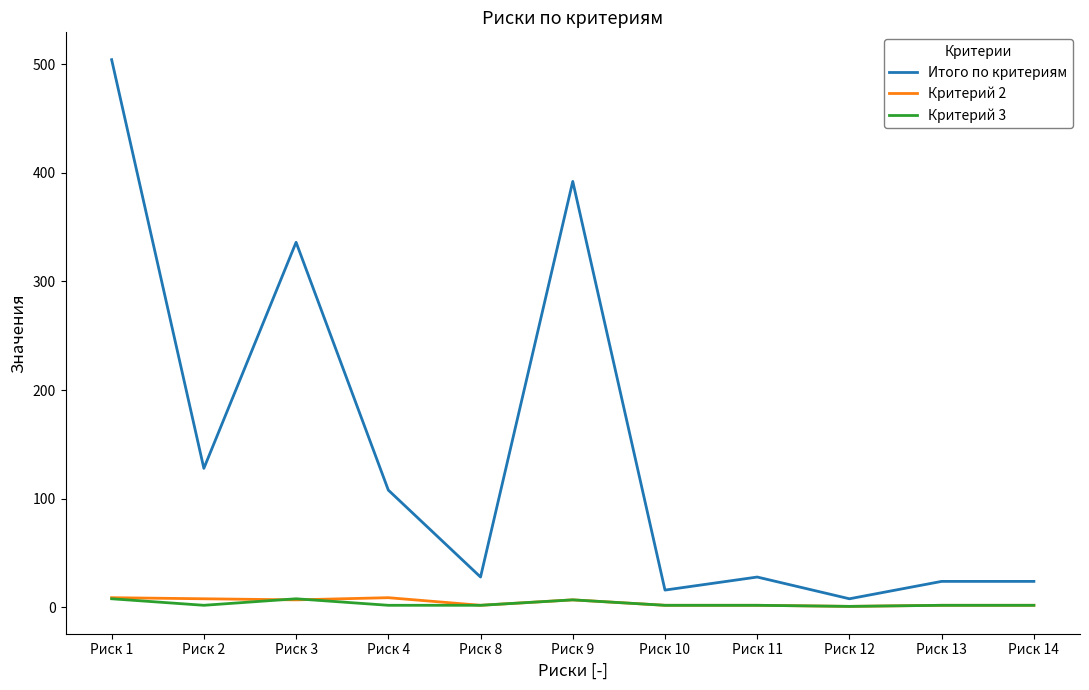

Does the chart display data point markers on the line(s)?

No